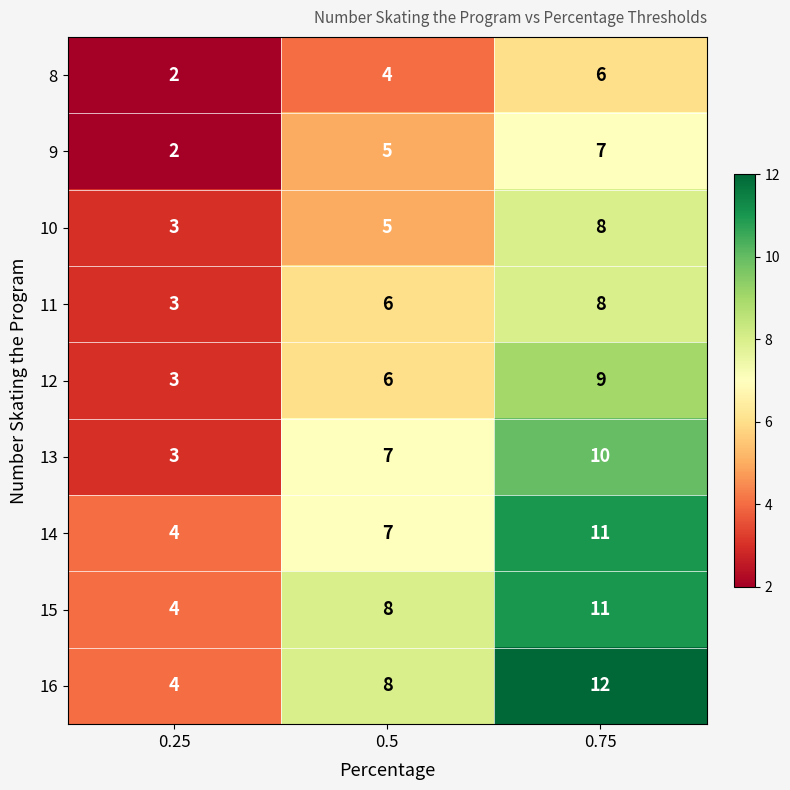

How many series are shown in this chart?

9